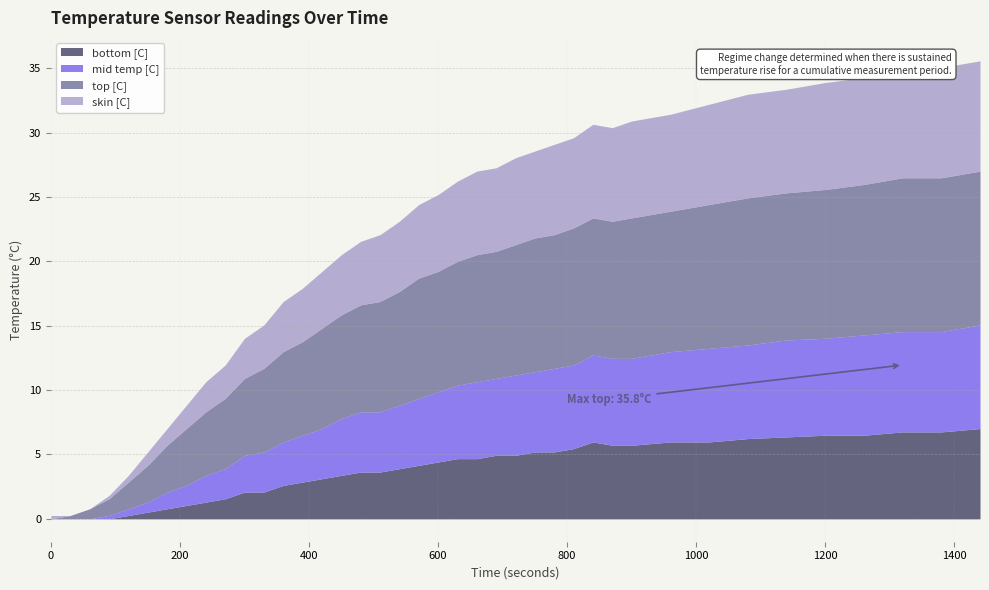

What are all the series names shown in the legend?

bottom [C], mid temp [C], top [C], skin [C]